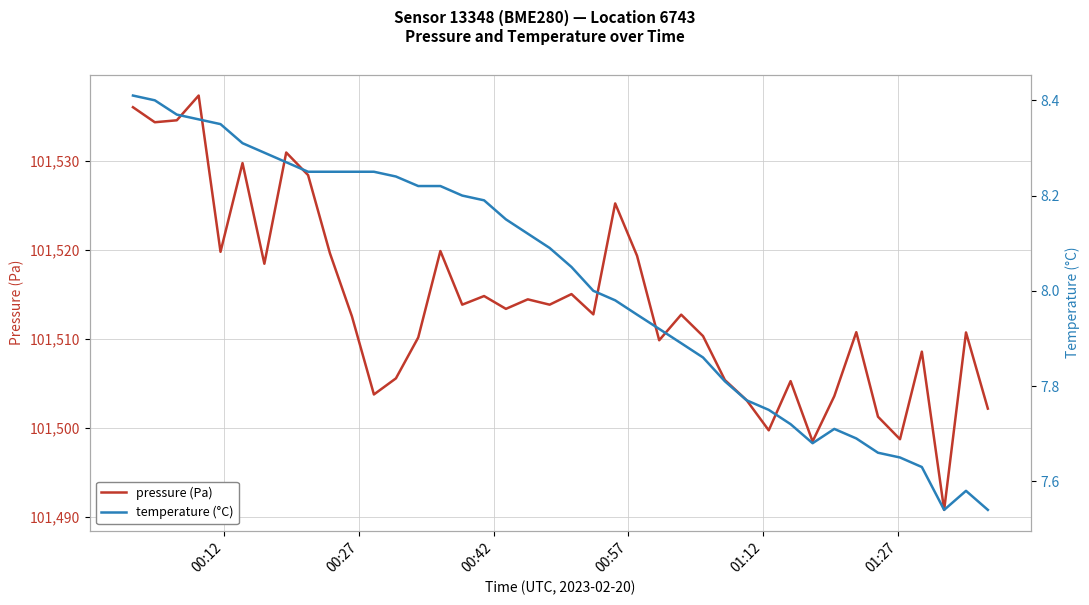

What are all the series names shown in the legend?

pressure (Pa), temperature (°C)